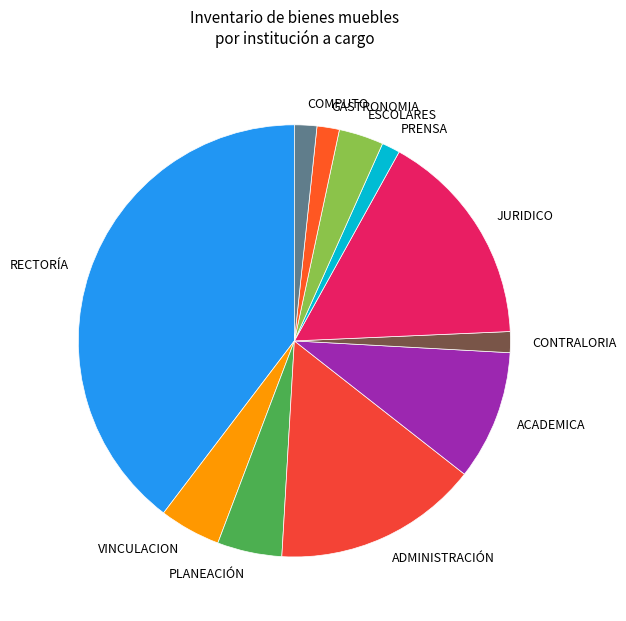

Which slice is the largest?

RECTORÍA